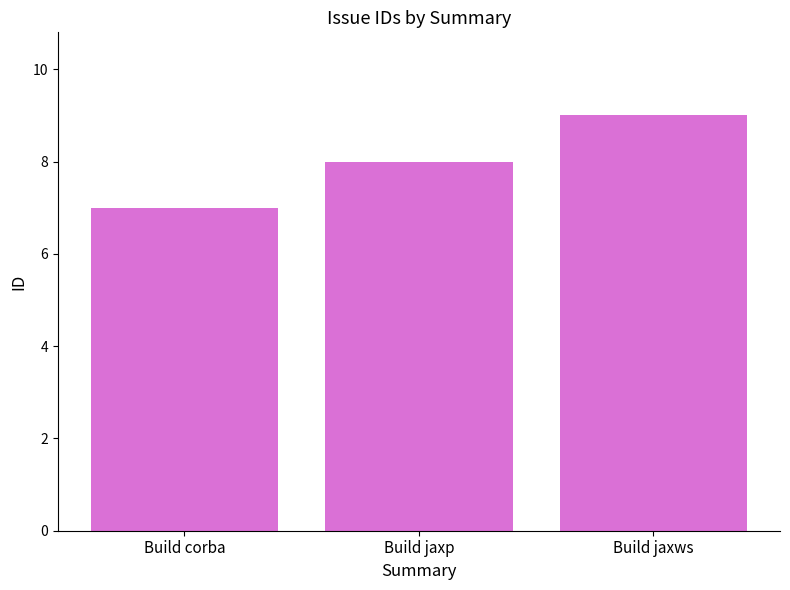

List the labels in order of value, largest first.

Build jaxws, Build jaxp, Build corba